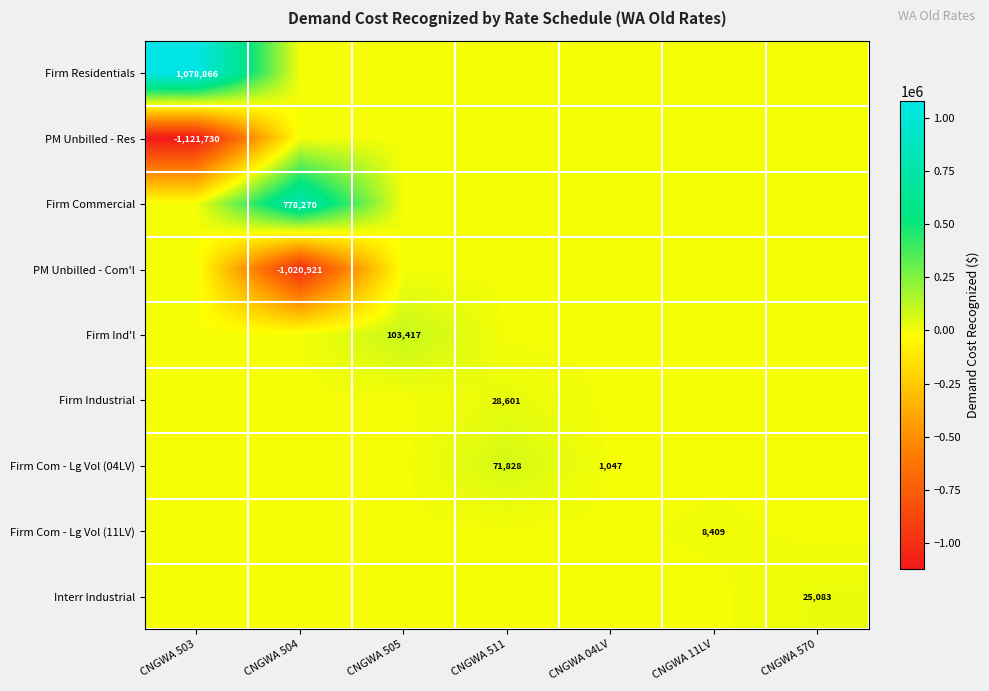

Is it true that Firm Com - Lg Vol (04LV) equals 1848 at CNGWA 04LV?

False